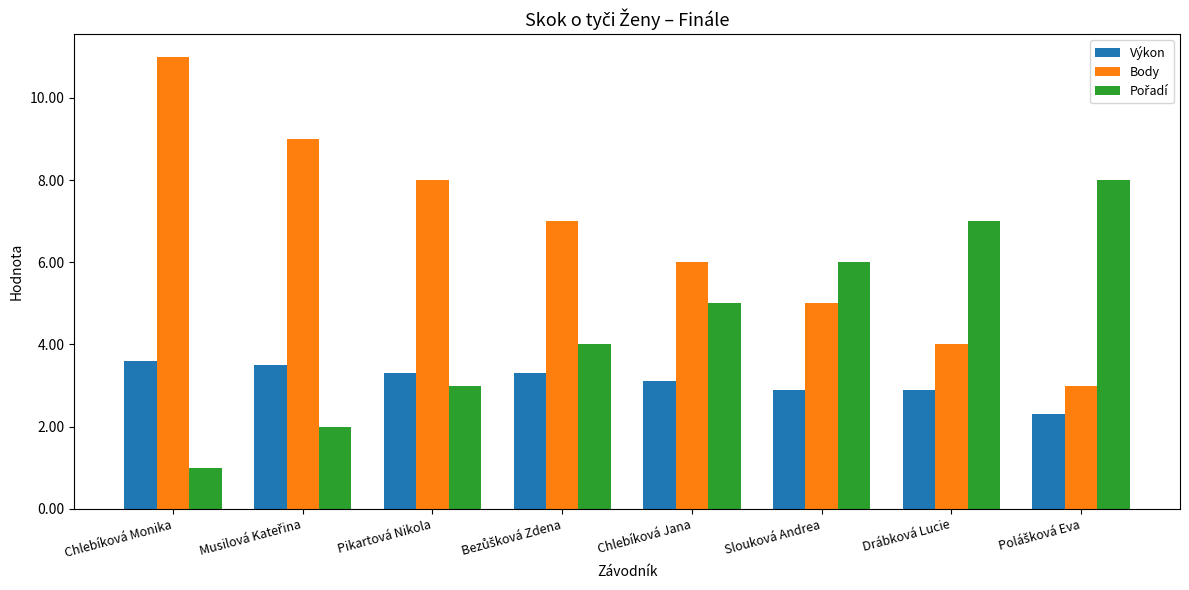

What is the difference between the highest and lowest values at Slouková Andrea?

3.1